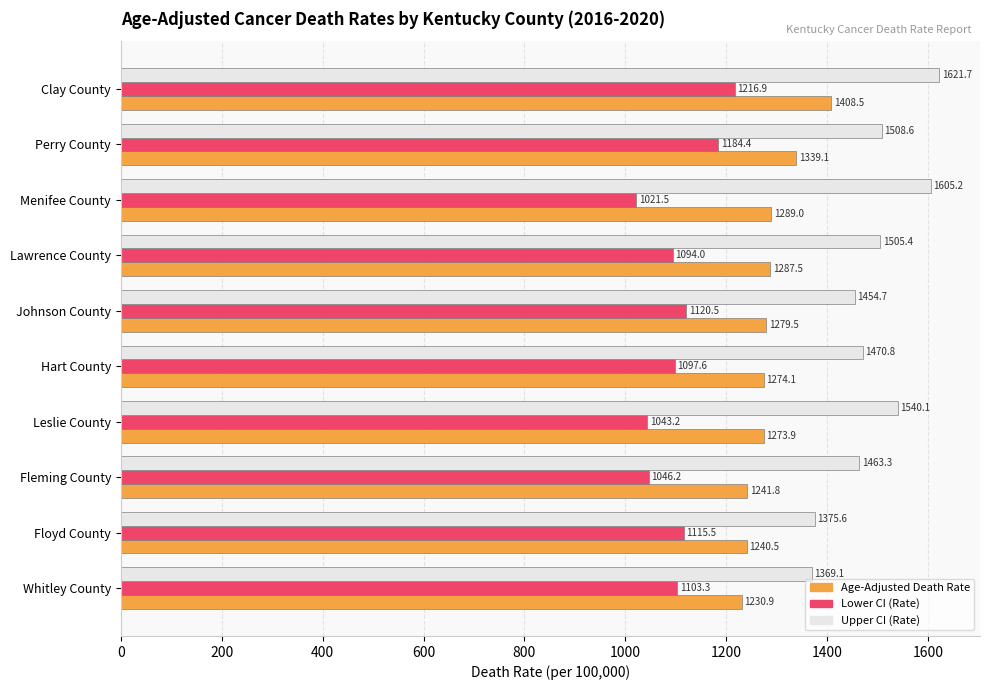

What is the average value of the Lower CI (Rate) series?

1104.3